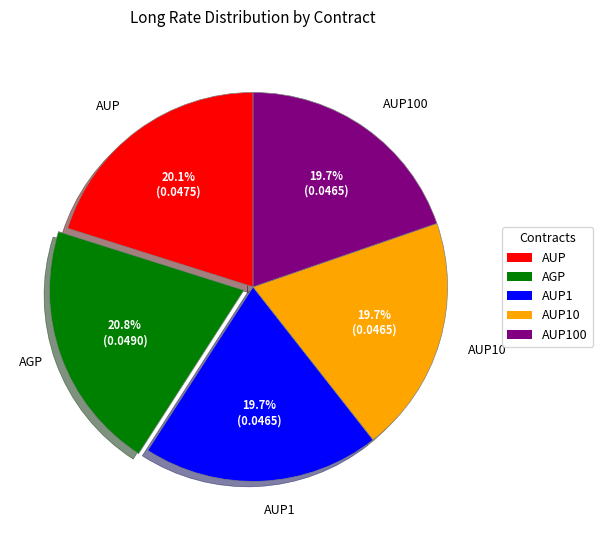

Does any single category account for the majority?

No